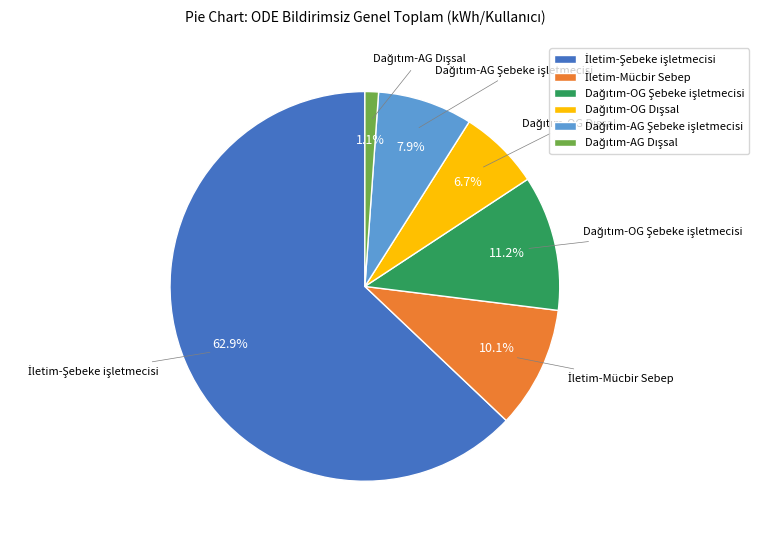

How many slices are in this pie chart?

6